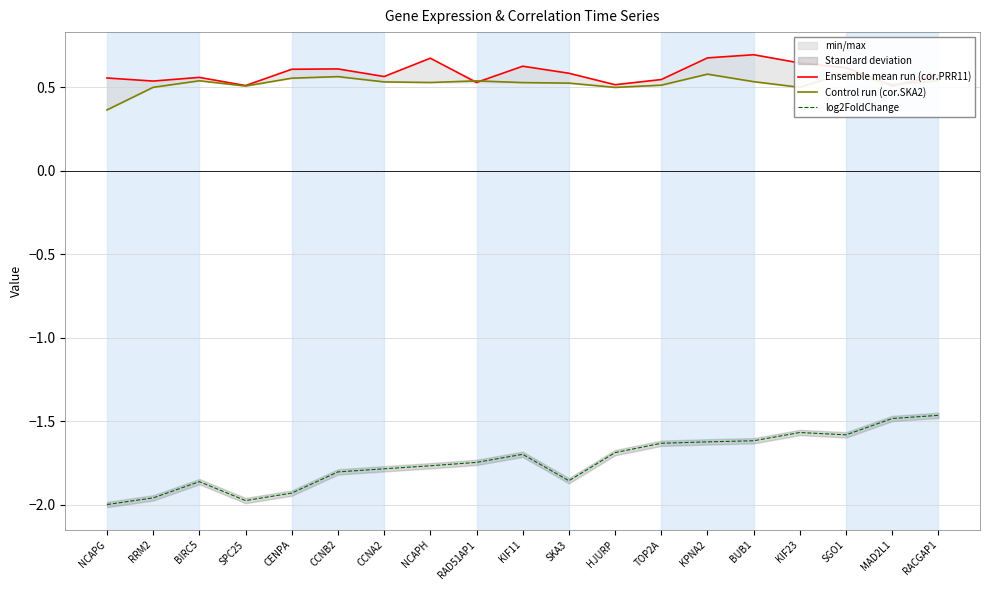

Reading left to right, extract all data points from this chart.

Ensemble mean run (cor.PRR11): NCAPG=0.6	RRM2=0.5	BIRC5=0.6	SPC25=0.5	CENPA=0.6	CCNB2=0.6	CCNA2=0.6	NCAPH=0.7	RAD51AP1=0.5	KIF11=0.6	SKA3=0.6	HJURP=0.5	TOP2A=0.5	KPNA2=0.7	BUB1=0.7	KIF23=0.6	SGO1=0.6	MAD2L1=0.5	RACGAP1=0.6
Control run (cor.SKA2): NCAPG=0.4	RRM2=0.5	BIRC5=0.5	SPC25=0.5	CENPA=0.6	CCNB2=0.6	CCNA2=0.5	NCAPH=0.5	RAD51AP1=0.5	KIF11=0.5	SKA3=0.5	HJURP=0.5	TOP2A=0.5	KPNA2=0.6	BUB1=0.5	KIF23=0.5	SGO1=0.6	MAD2L1=0.5	RACGAP1=0.5
log2FoldChange: NCAPG=-2.0	RRM2=-2.0	BIRC5=-1.9	SPC25=-2.0	CENPA=-1.9	CCNB2=-1.8	CCNA2=-1.8	NCAPH=-1.8	RAD51AP1=-1.7	KIF11=-1.7	SKA3=-1.9	HJURP=-1.7	TOP2A=-1.6	KPNA2=-1.6	BUB1=-1.6	KIF23=-1.6	SGO1=-1.6	MAD2L1=-1.5	RACGAP1=-1.5